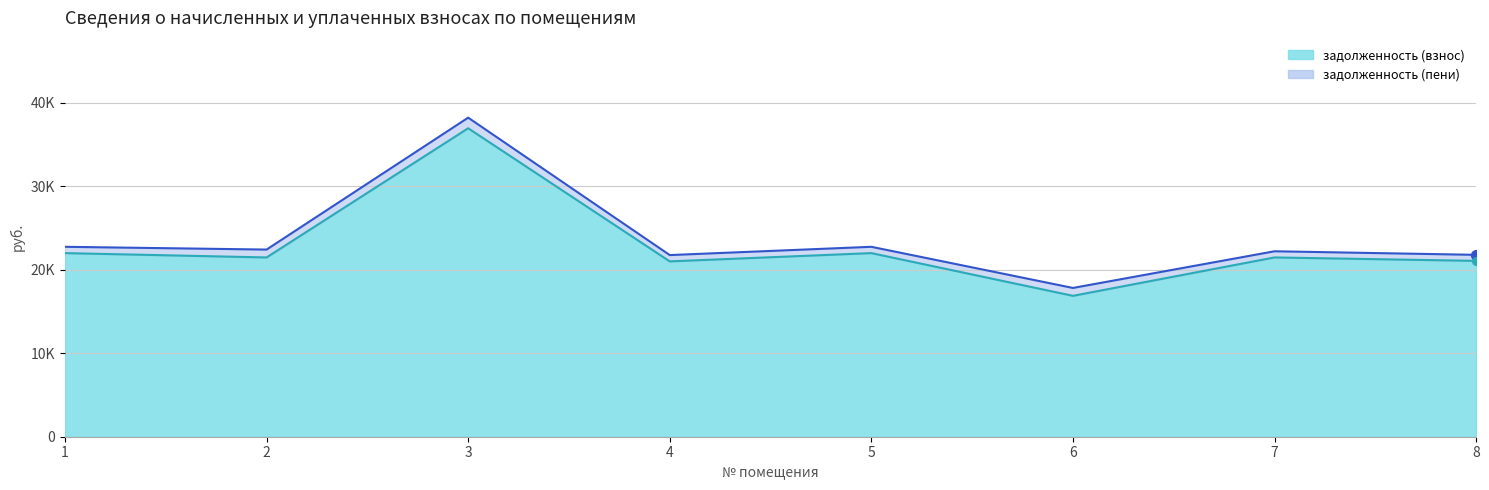

Is the value of задолженность (взнос) at 3 greater than the value of задолженность (пени) at 5?

Yes